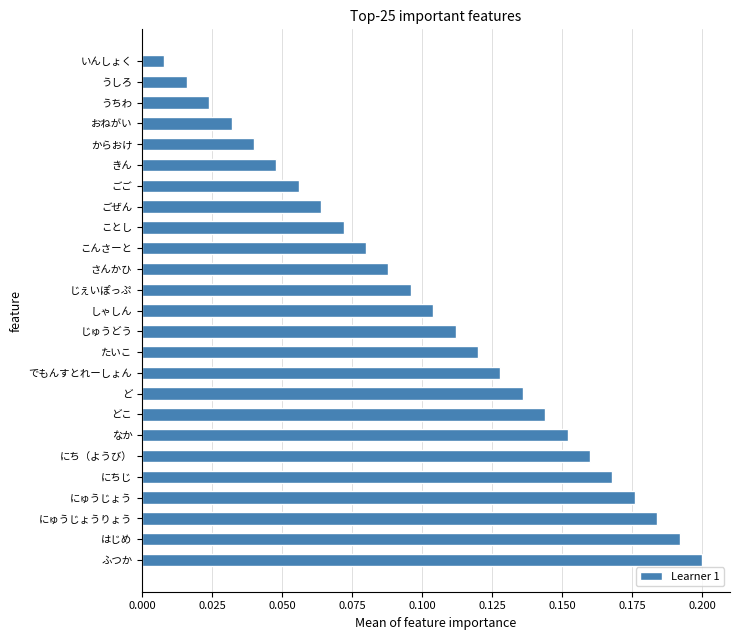

What is the sum of all values?

2.6